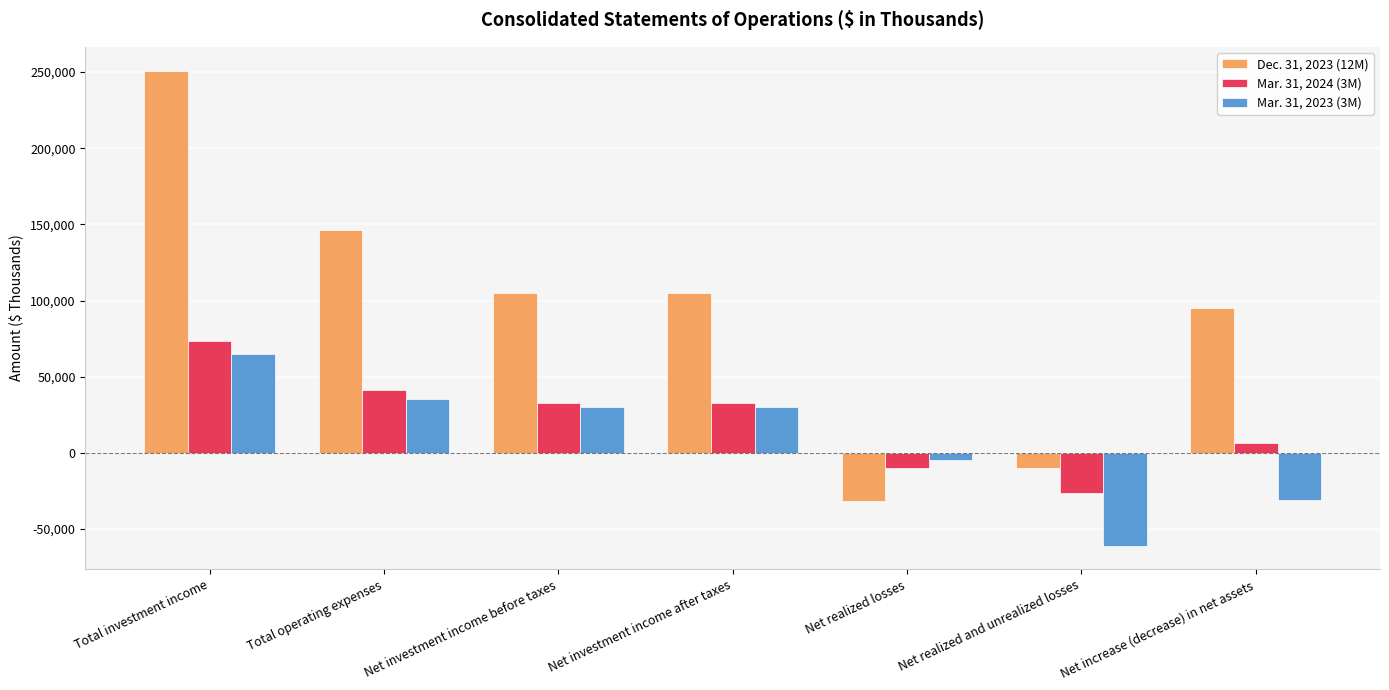

At which category is the sum across all series the highest?

Total investment income